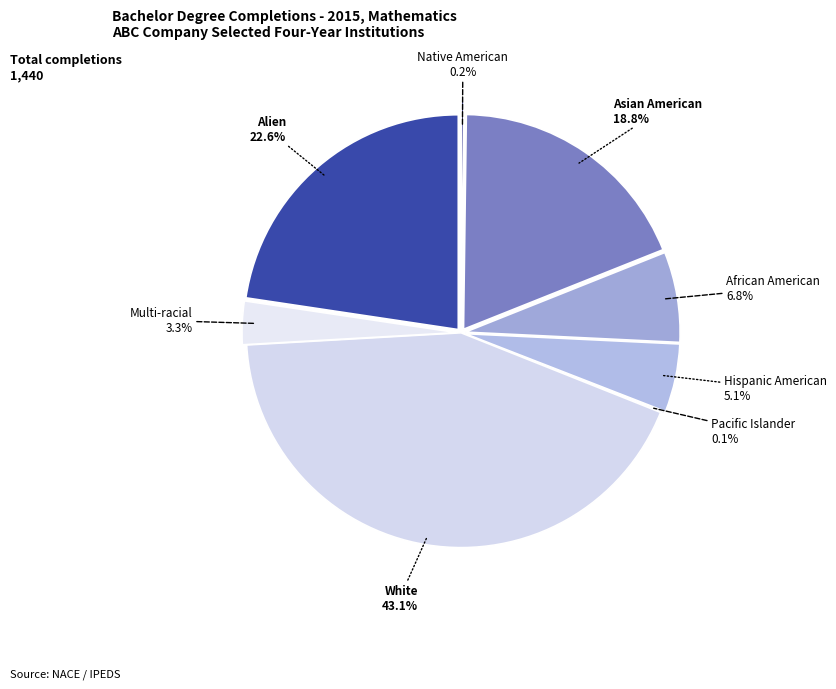

Which category has the biggest portion of the pie?

White